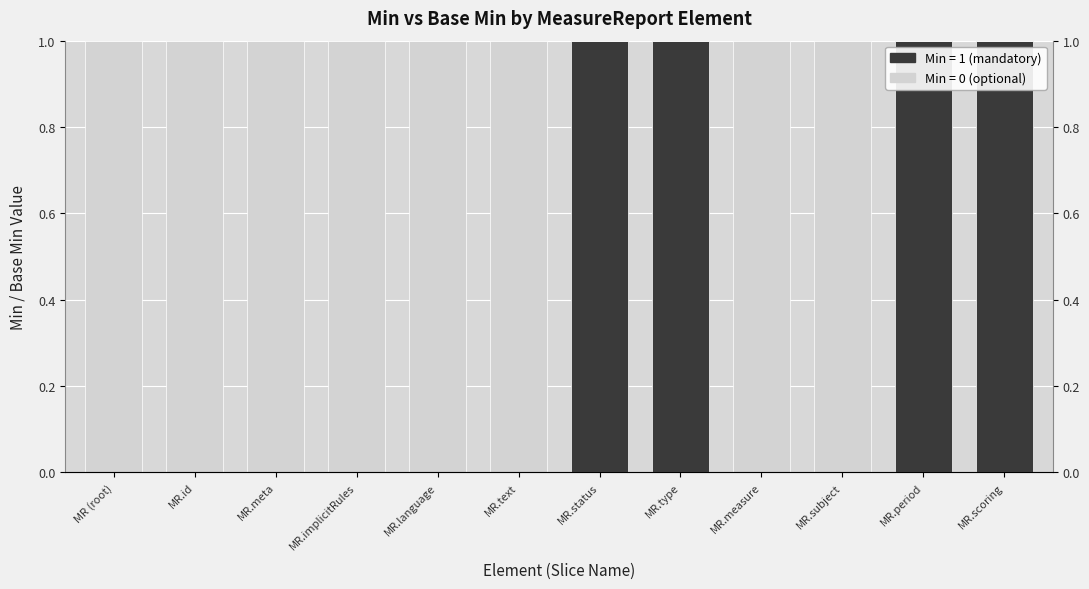

Rank the categories by Min value from lowest to highest.

MR (root), MR.id, MR.meta, MR.implicitRules, MR.language, MR.text, MR.measure, MR.subject, MR.status, MR.type, MR.period, MR.scoring